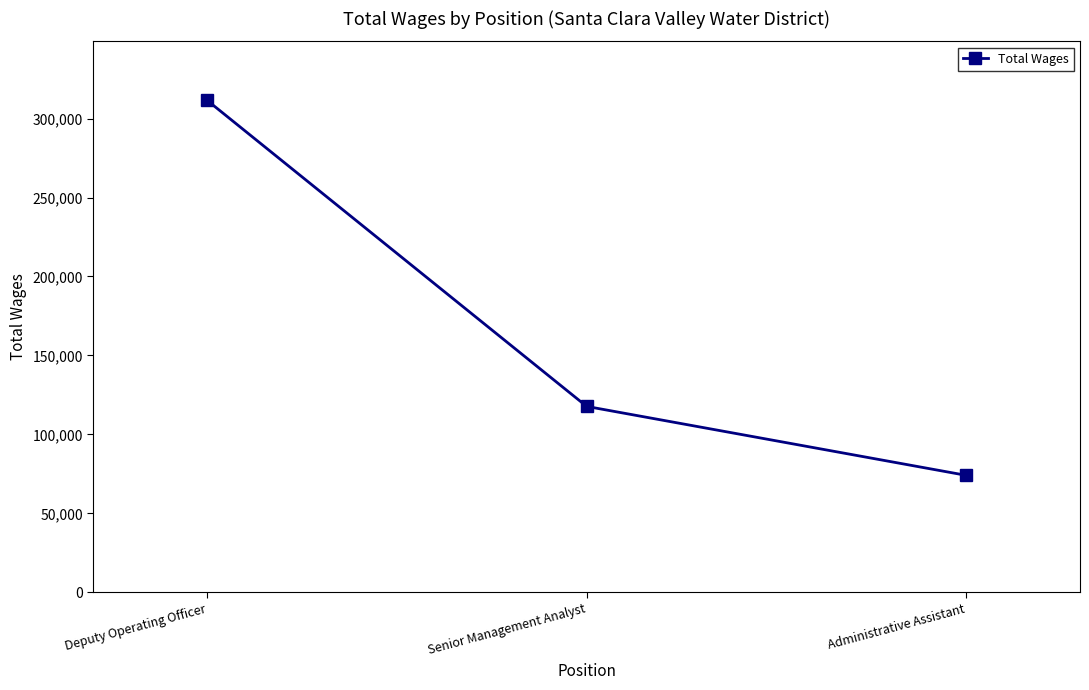

Which has a higher value, Senior Management Analyst or Deputy Operating Officer?

Deputy Operating Officer